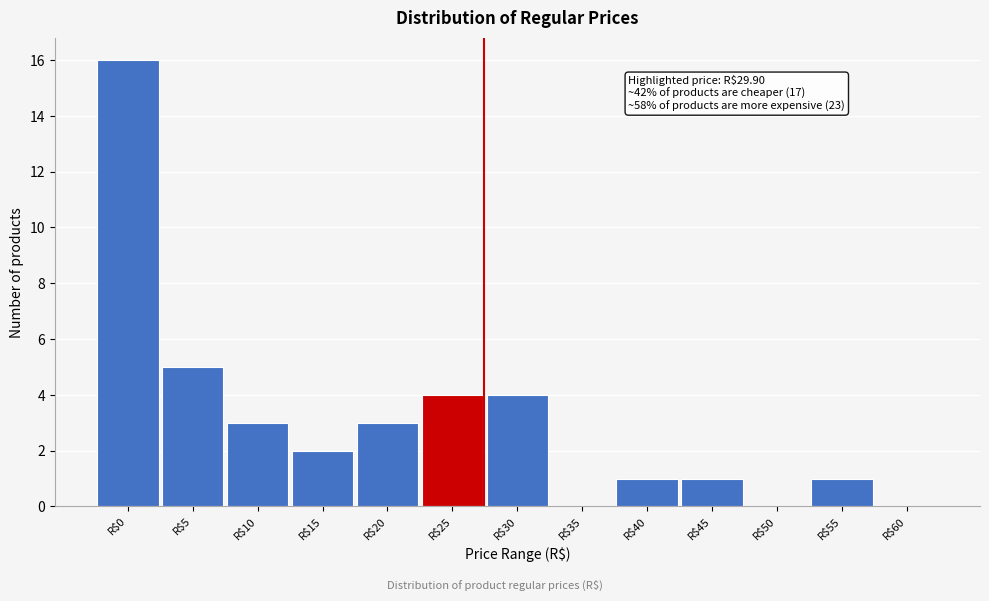

At which label is the value closest to 8?

R$5